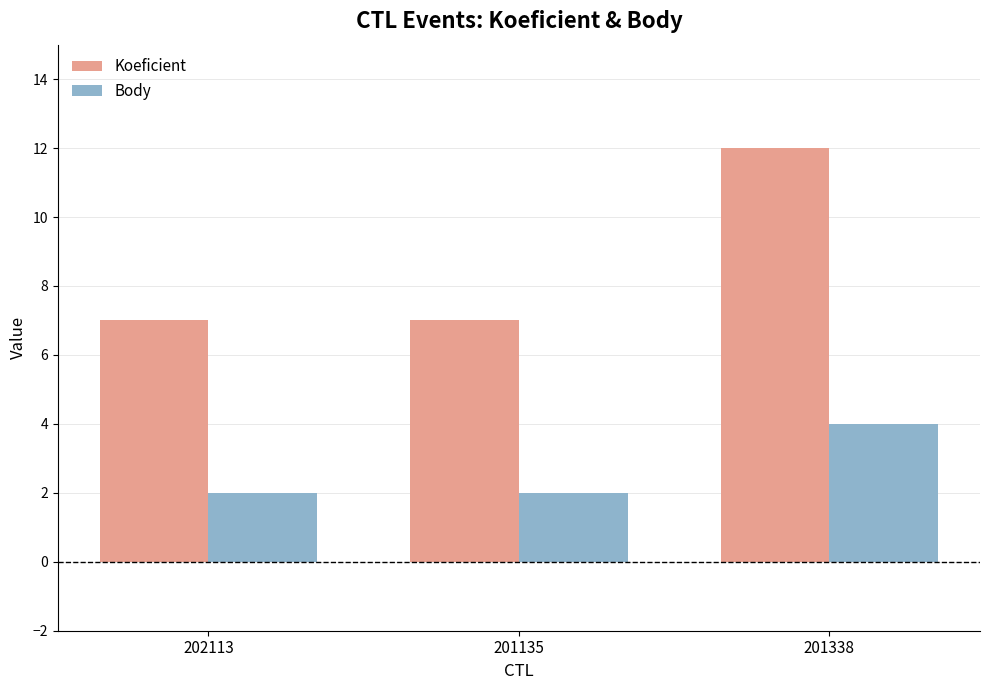

Does the chart contain stacked bars?

No